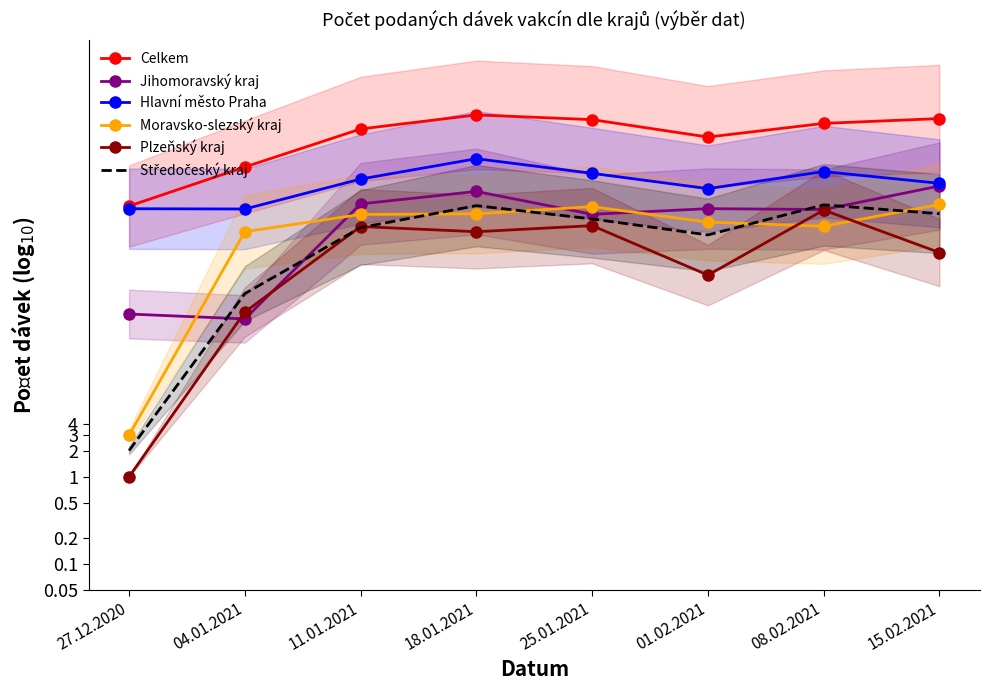

At which label does Moravsko-slezský kraj reach its peak?

15.02.2021